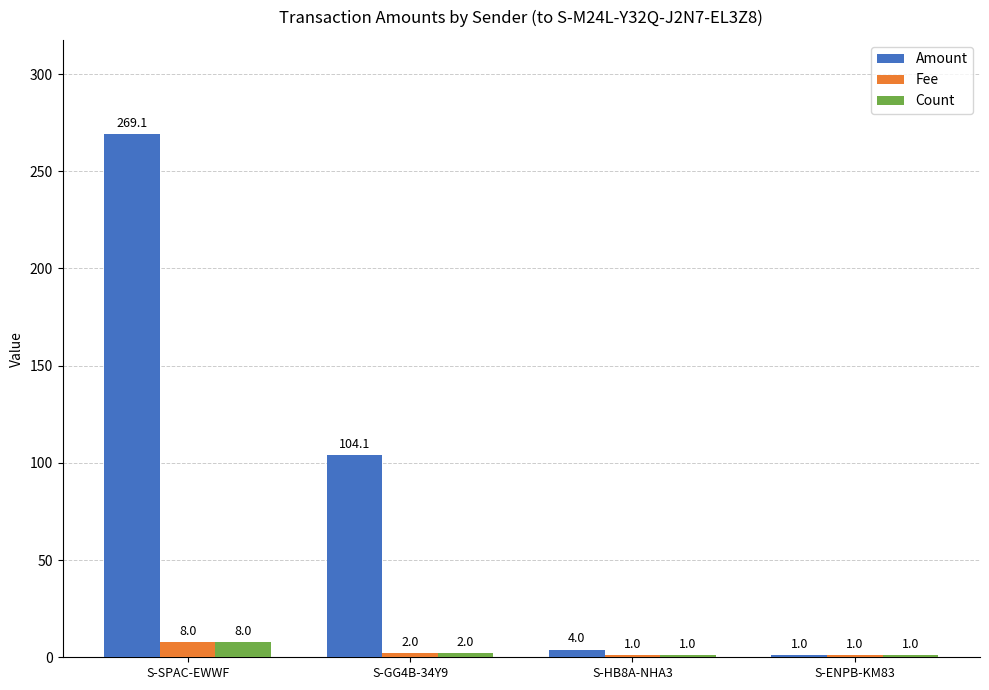

Reading left to right, list all the values displayed in this chart.

Amount: 269.1	104.1	4.0	1.0
Fee: 8.0	2.0	1.0	1.0
Count: 8.0	2.0	1.0	1.0